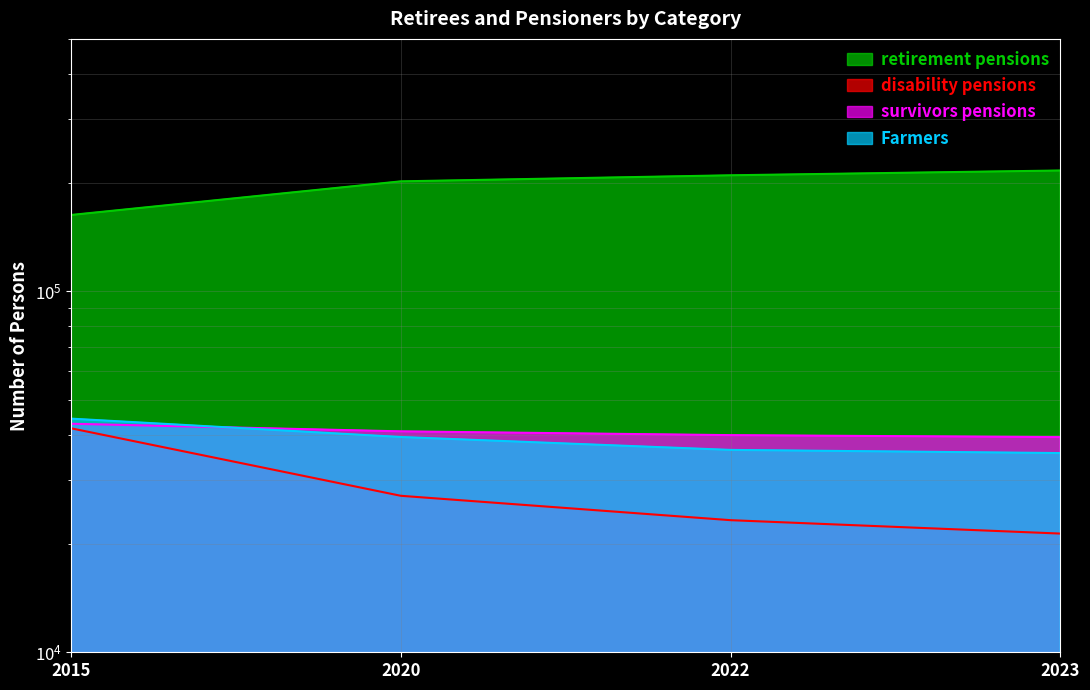

What is the spread (max minus min) of values at 2023?

194664